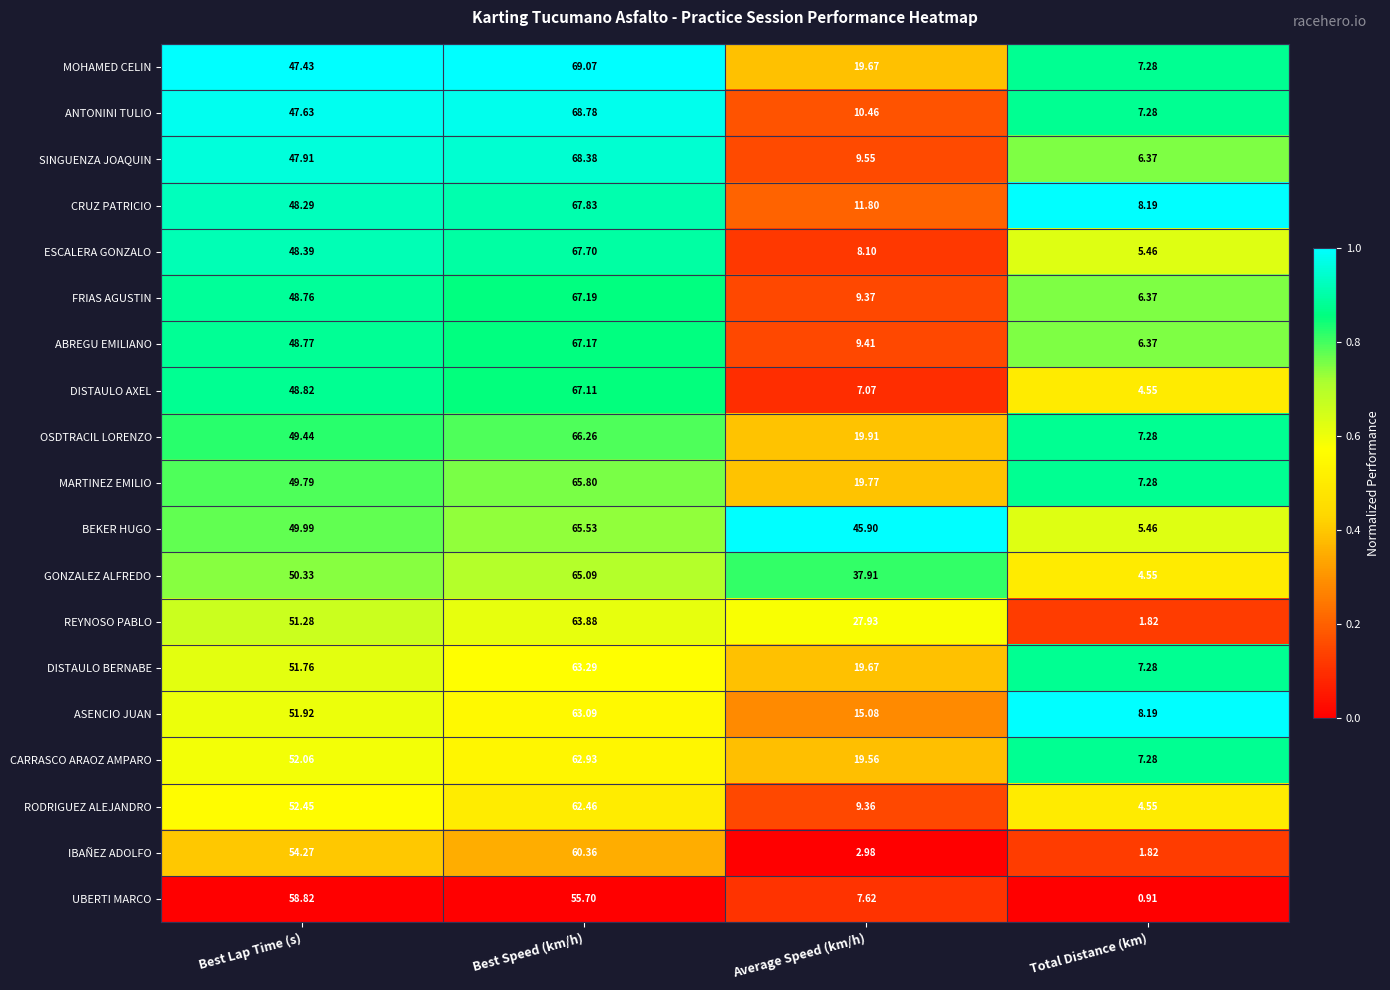

At which label does MOHAMED CELIN first exceed 47?

Best Lap Time (s)